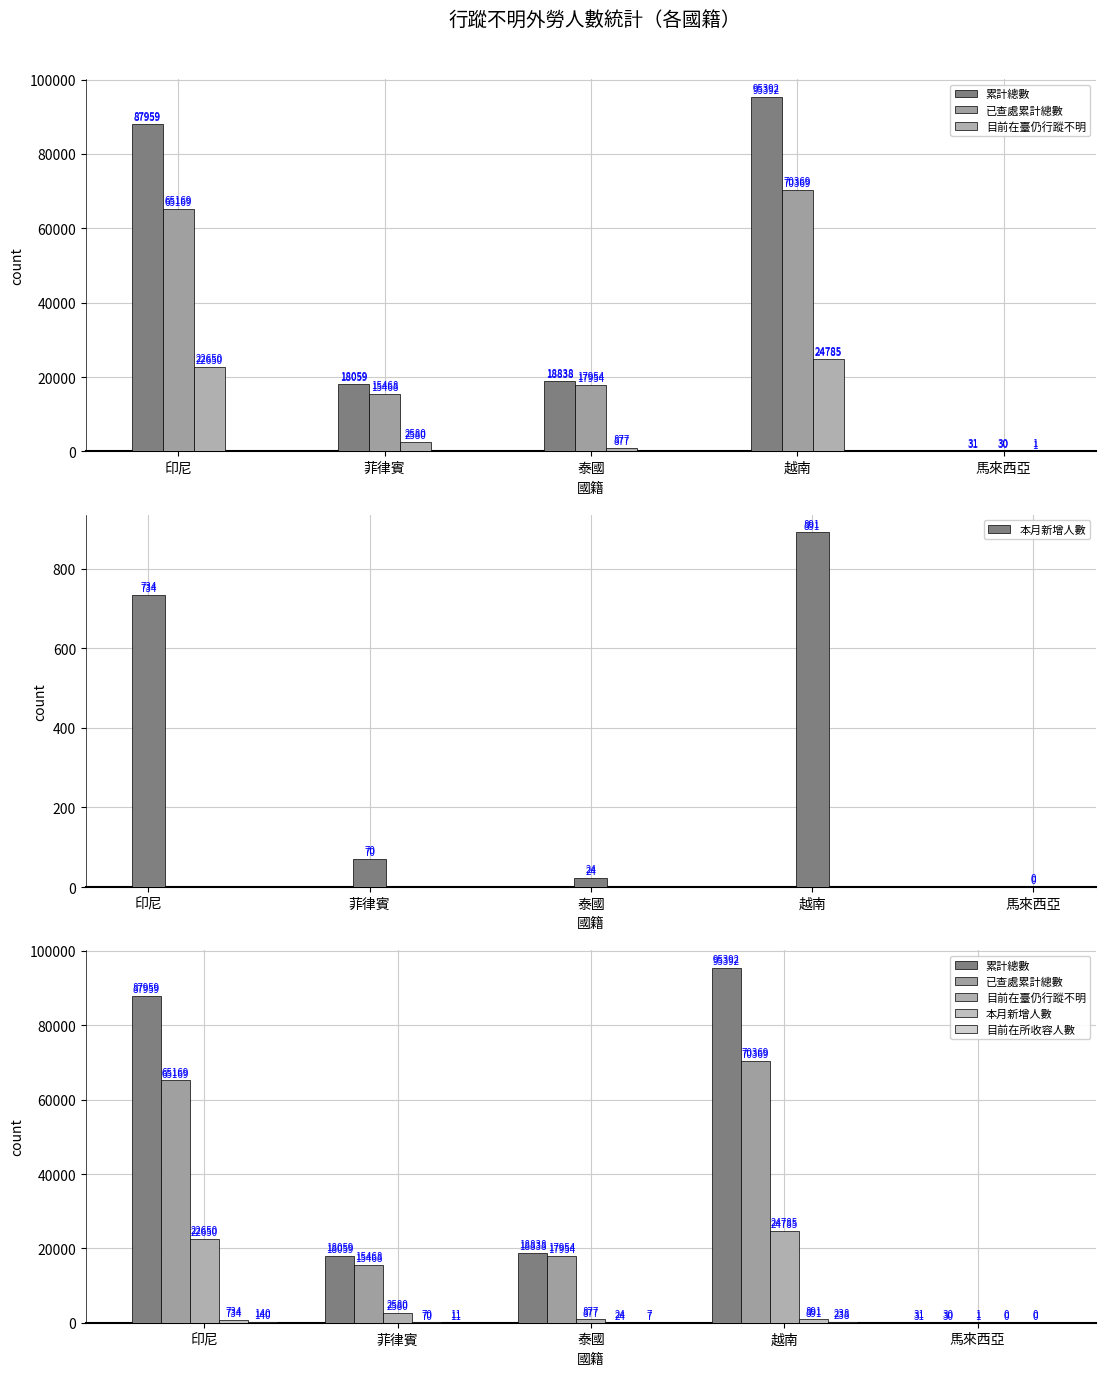

Is it true that 目前在臺仍行蹤不明 equals 2580 at 菲律賓?

True